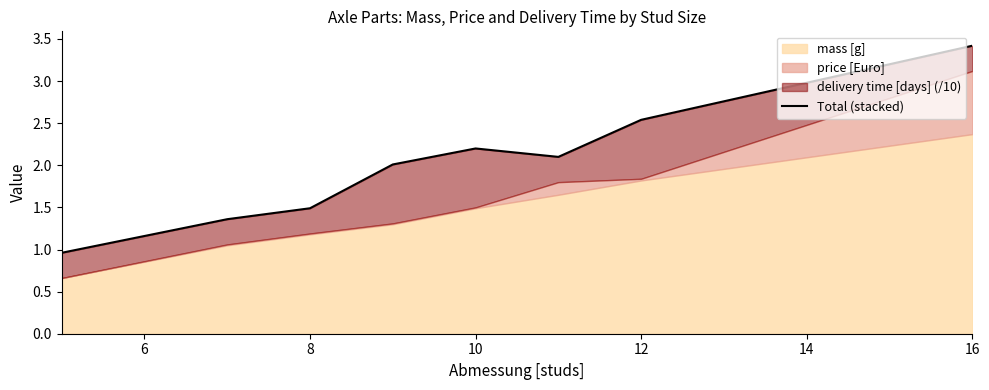

What is the difference between the maximum and minimum values?

2.5